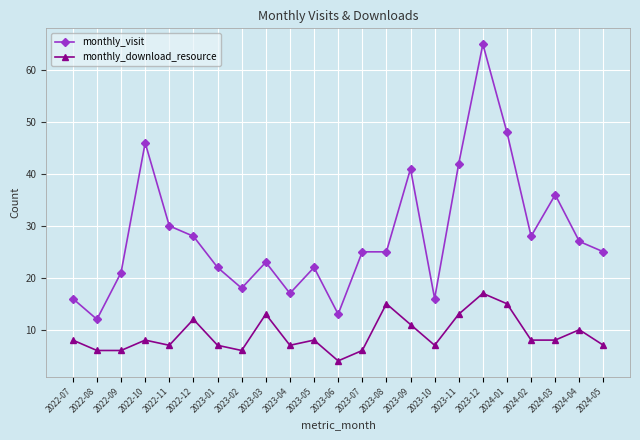

What is the value of the monthly_download_resource point at the 6th from the left?

12